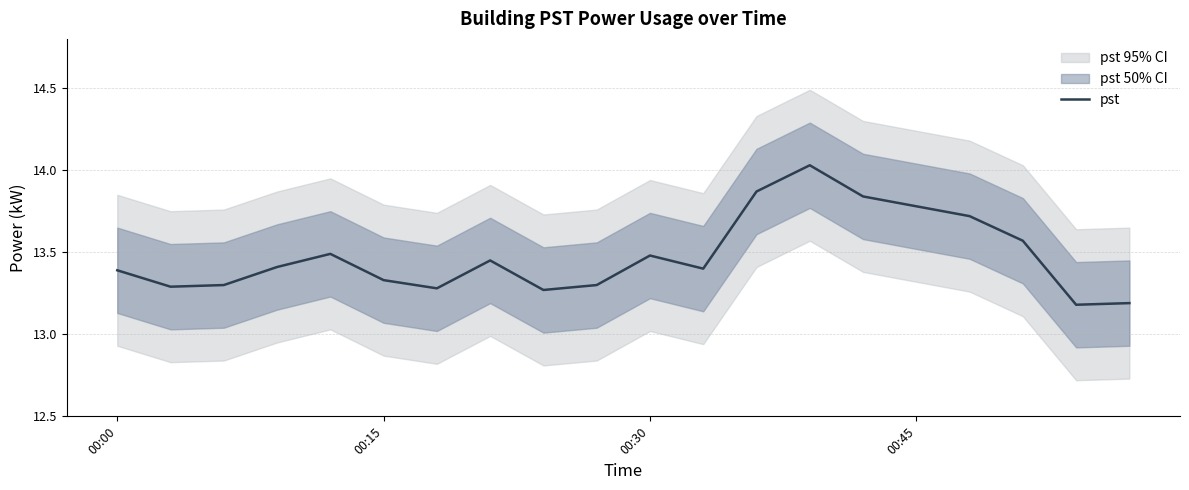

How many data points does each series have?

20